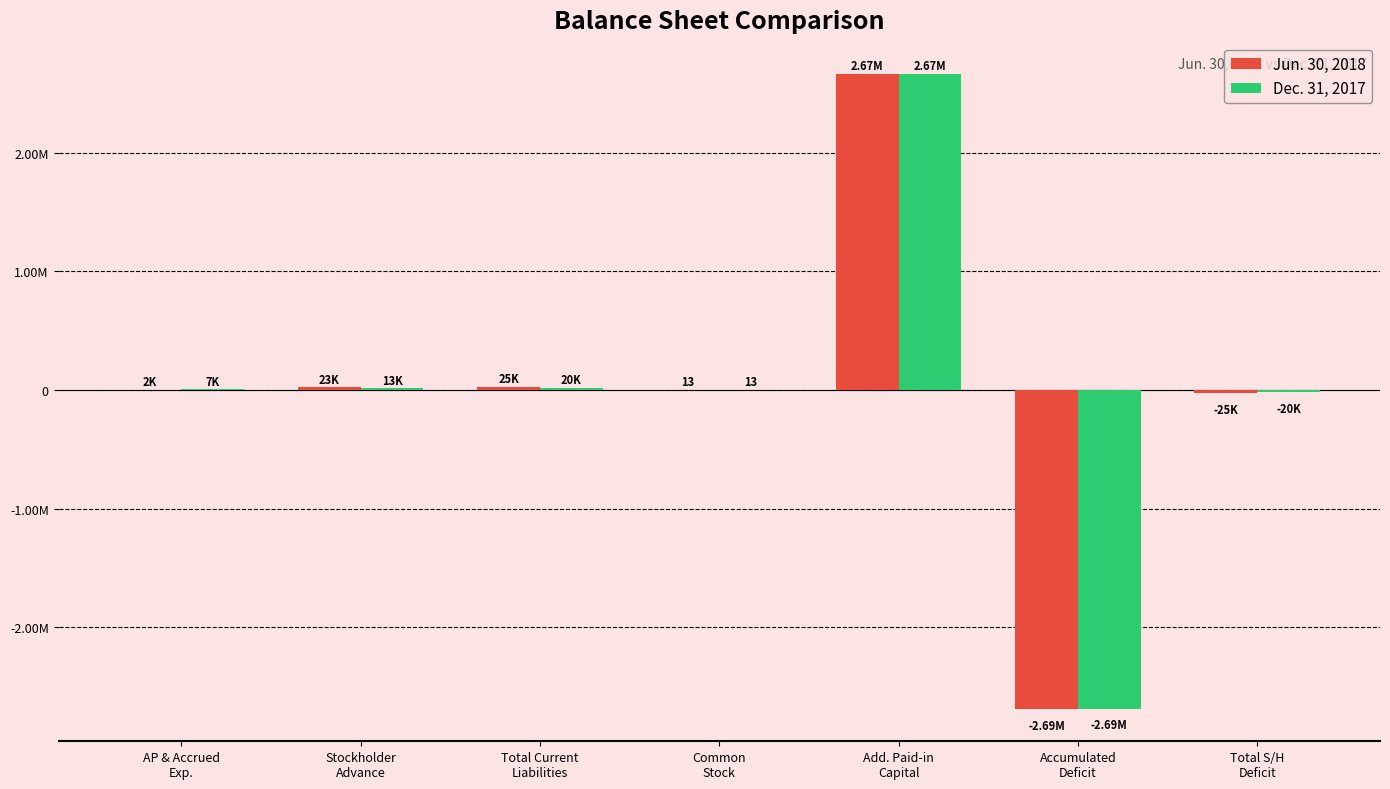

The value of Jun. 30, 2018 at Add. Paid-in
Capital is 2667846. True or false?

True